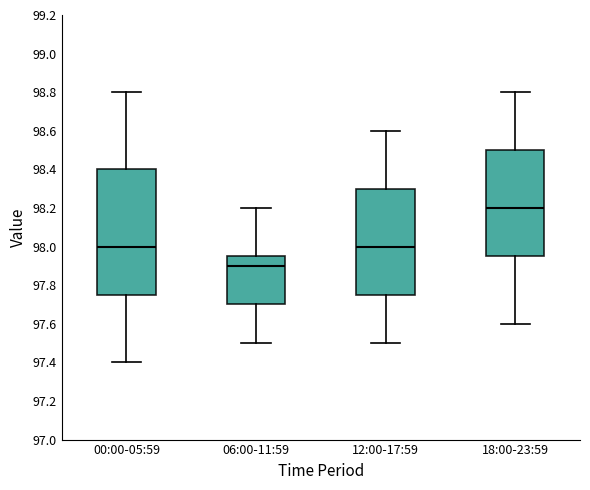

Reading left to right, read every box against the y-axis: the position of its median line, the range the box covers, and the ends of its whiskers. The values are not printed on the chart, so give them approximately, as read against the axis.

00:00-05:59: median 98.00, box 97.76 to 98.40, whiskers 97.40 to 98.80
06:00-11:59: median 97.90, box 97.70 to 97.96, whiskers 97.50 to 98.20
12:00-17:59: median 98.00, box 97.76 to 98.30, whiskers 97.50 to 98.60
18:00-23:59: median 98.20, box 97.96 to 98.50, whiskers 97.60 to 98.80